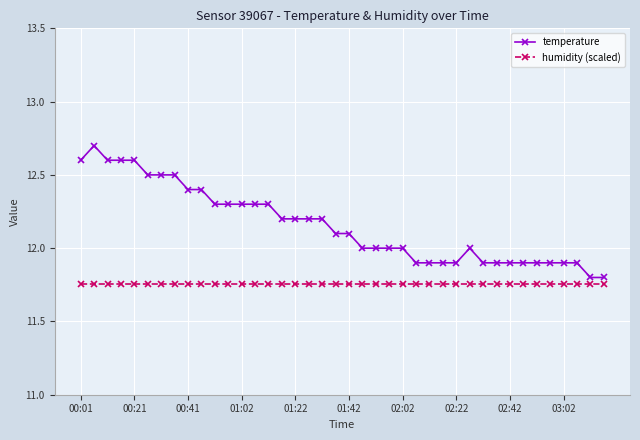

At how many categories does at least one series exceed 11?

40